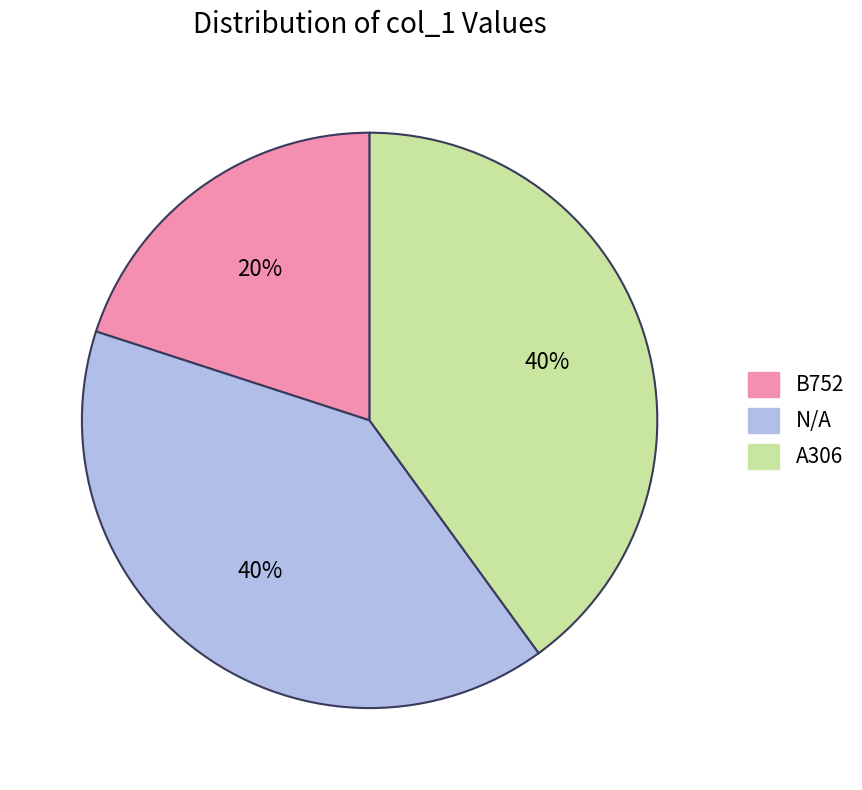

To the nearest percent, what portion does N/A represent?

40%